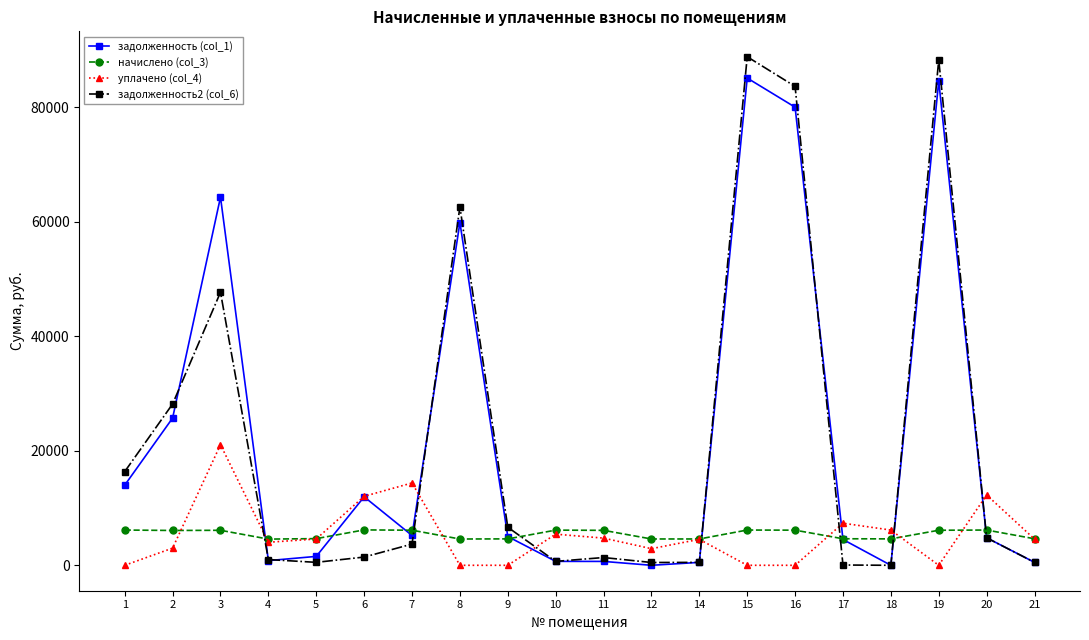

How many lines are shown in the chart?

4